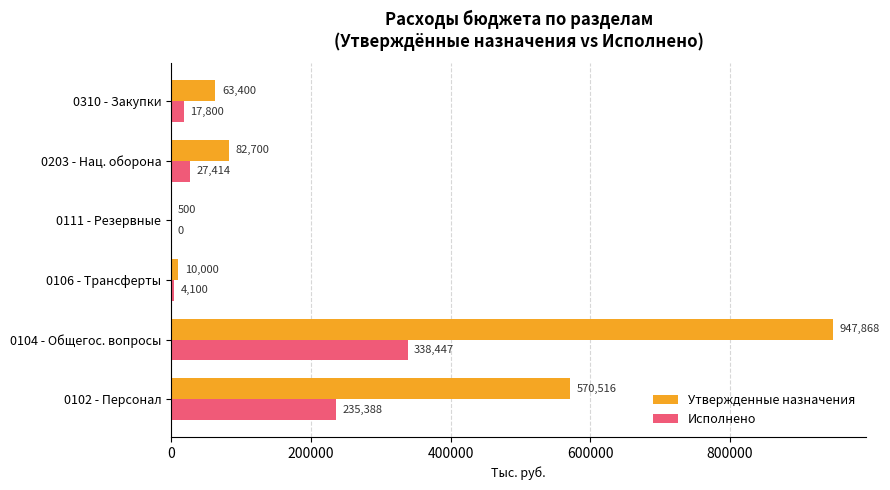

Which category has the highest value in the Утвержденные назначения series?

0104 - Общегос. вопросы